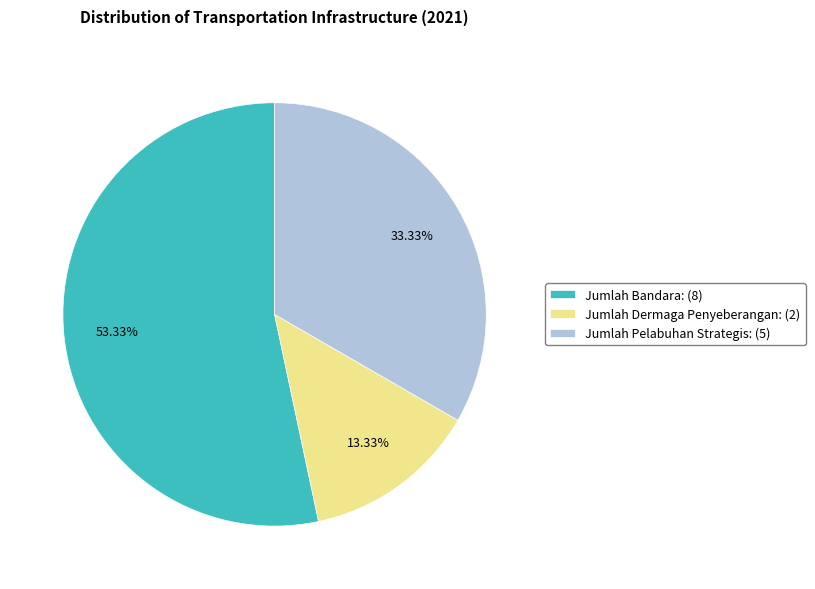

Is there any slice that represents more than half of the pie?

Yes